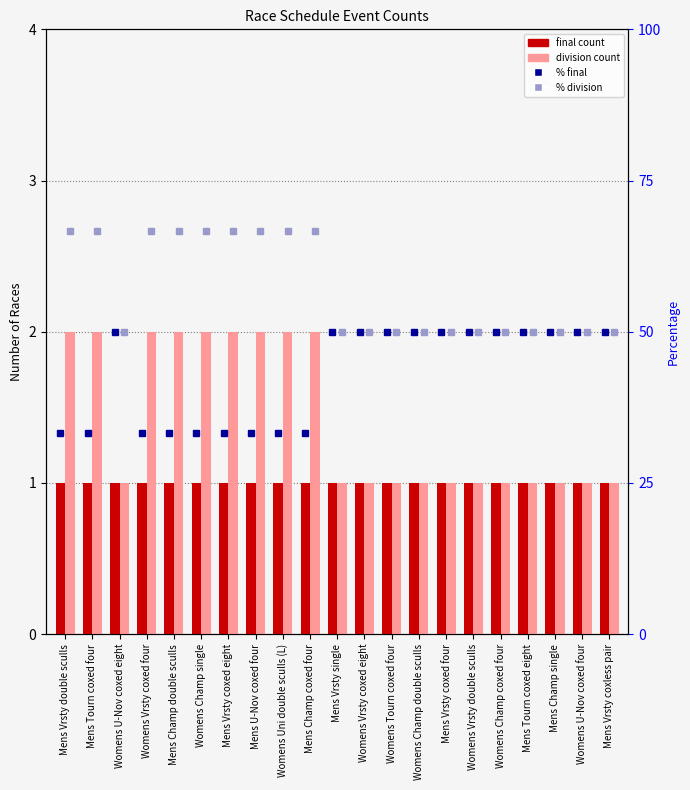

Reading left to right, what are all the values shown in this chart?

final: 1.0	1.0	1.0	1.0	1.0	1.0	1.0	1.0	1.0	1.0	1.0	1.0	1.0	1.0	1.0	1.0	1.0	1.0	1.0	1.0	1.0
division: 2.0	2.0	1.0	2.0	2.0	2.0	2.0	2.0	2.0	2.0	1.0	1.0	1.0	1.0	1.0	1.0	1.0	1.0	1.0	1.0	1.0
% final: 33.3	33.3	50.0	33.3	33.3	33.3	33.3	33.3	33.3	33.3	50.0	50.0	50.0	50.0	50.0	50.0	50.0	50.0	50.0	50.0	50.0
% division: 66.7	66.7	50.0	66.7	66.7	66.7	66.7	66.7	66.7	66.7	50.0	50.0	50.0	50.0	50.0	50.0	50.0	50.0	50.0	50.0	50.0